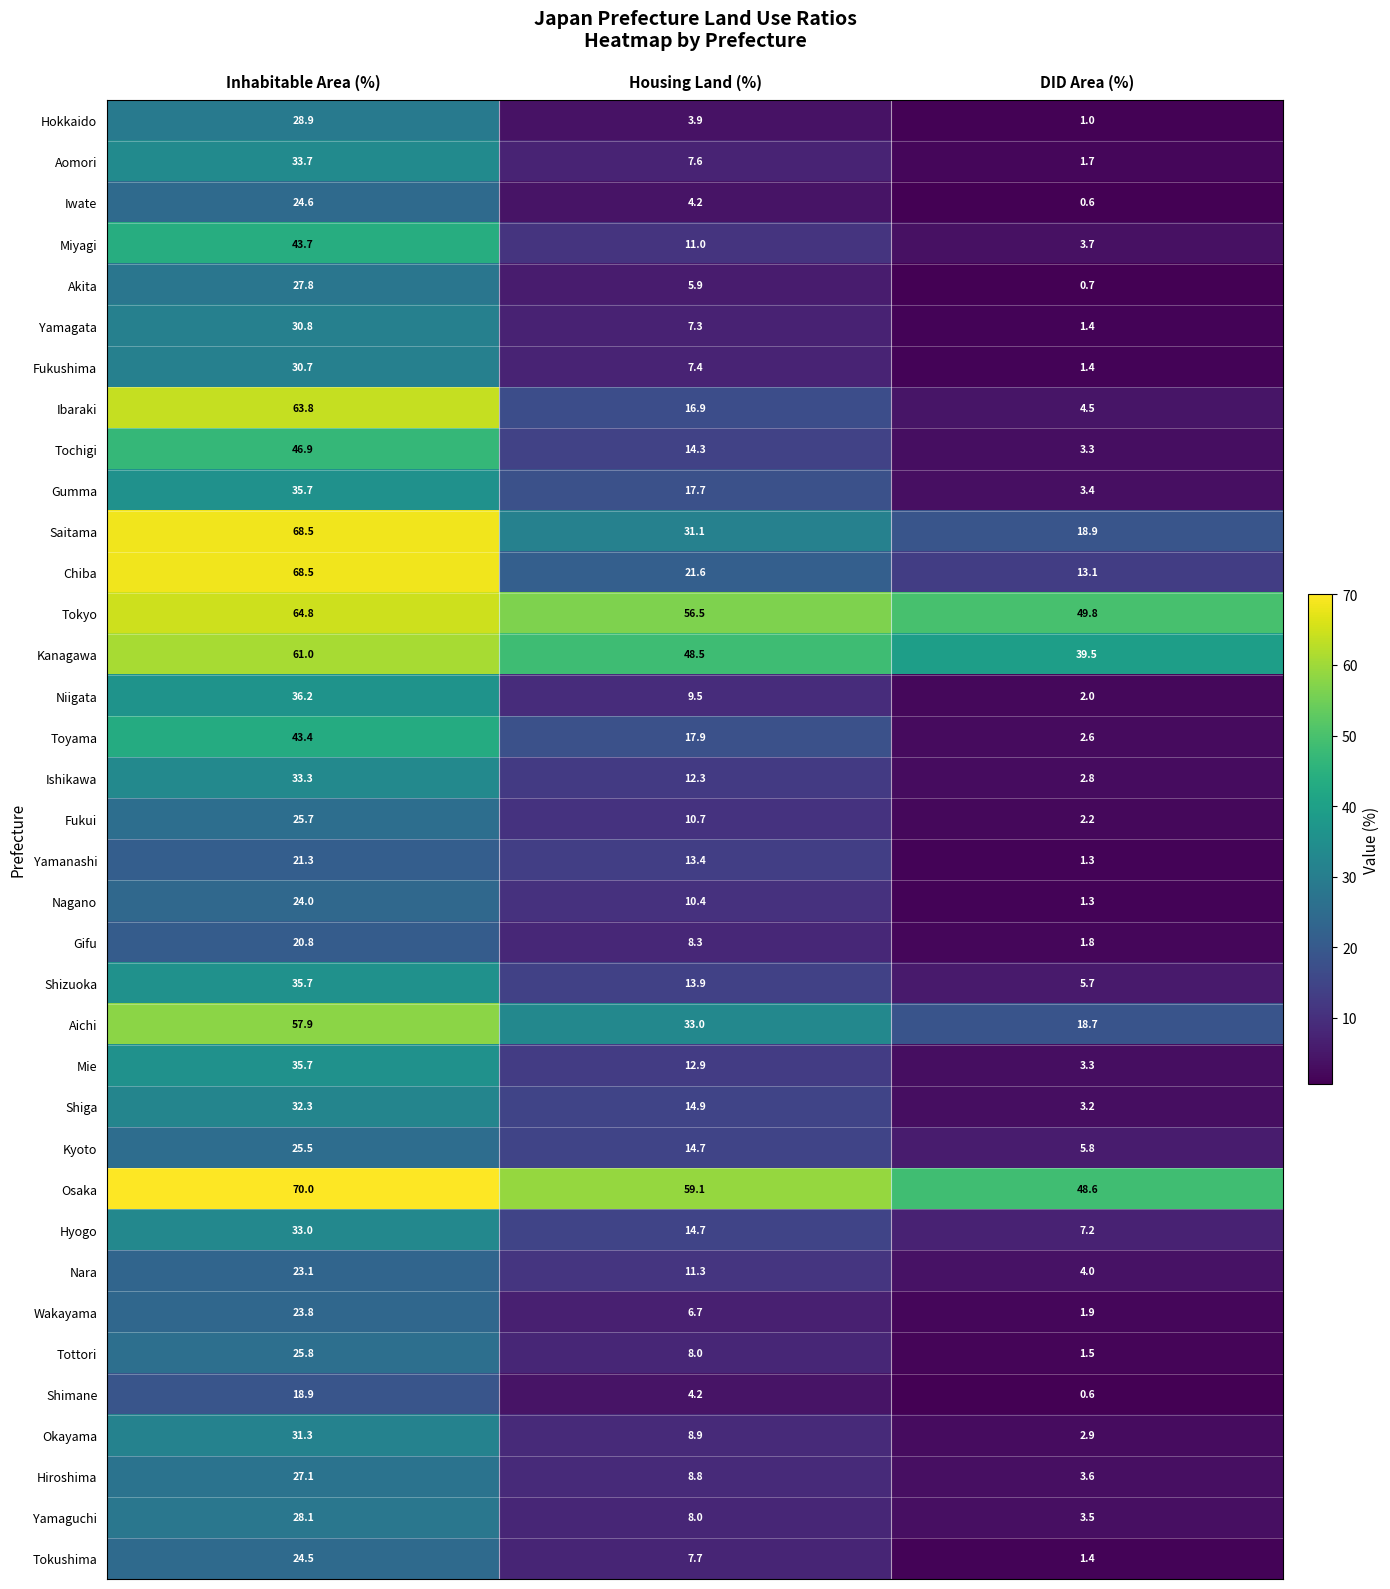

Which category has the lowest value across all series?

DID Area (%)